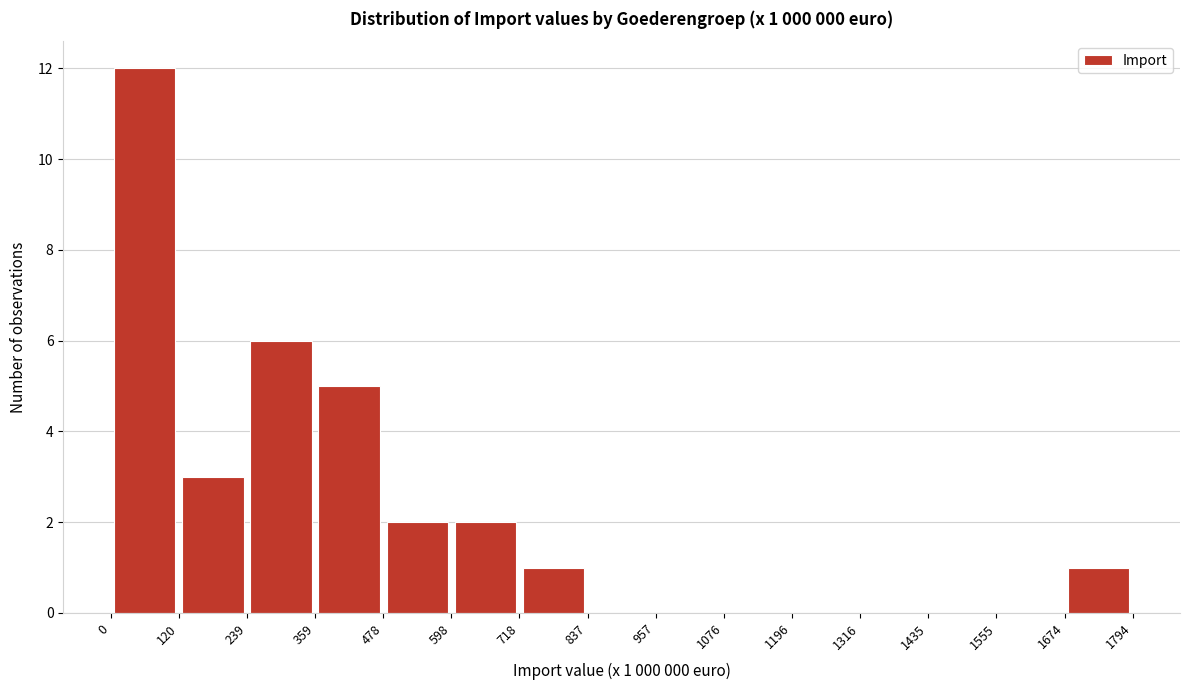

Which range on the x-axis has the tallest bar?

0 to 120